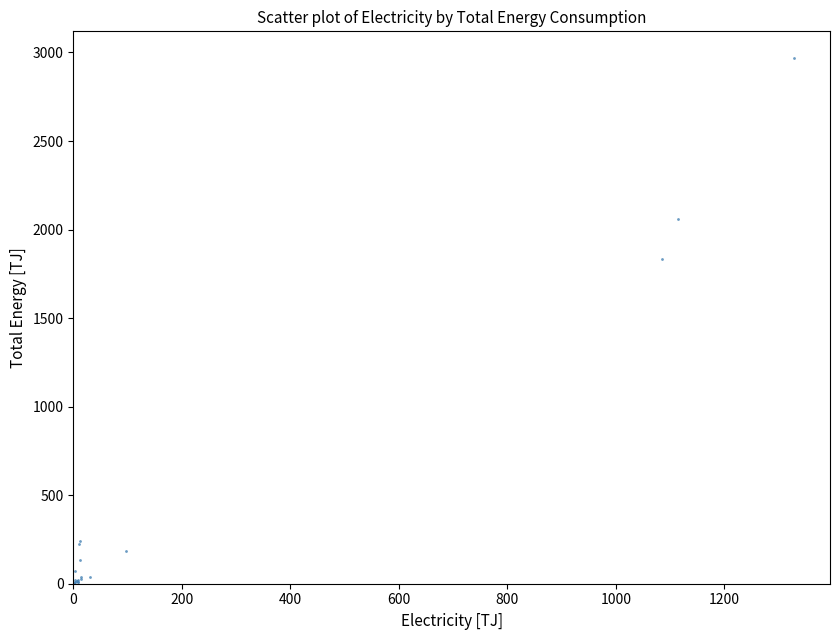

What Y value in the scatter plot is closest to 1485?

1832.3